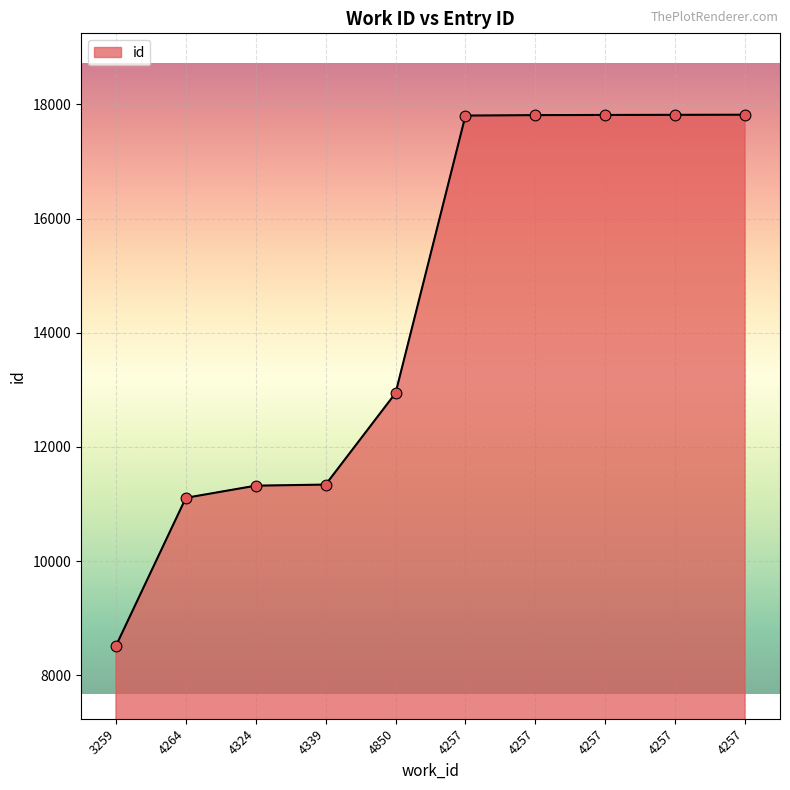

How many lines are shown in the chart?

1